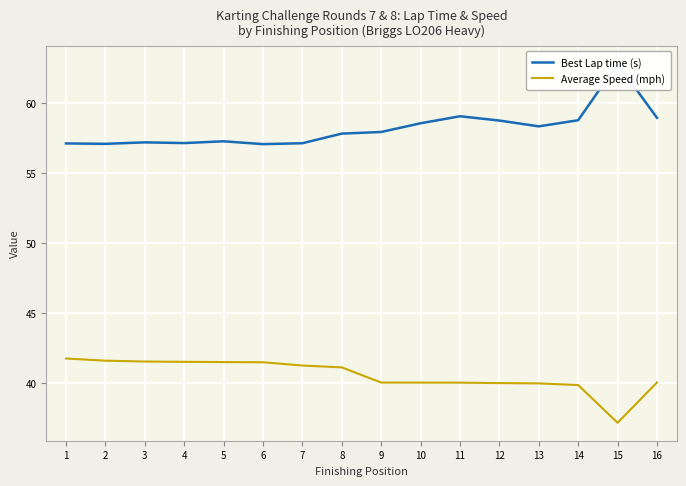

Where is Average Speed (mph) nearest to the value 39?

14